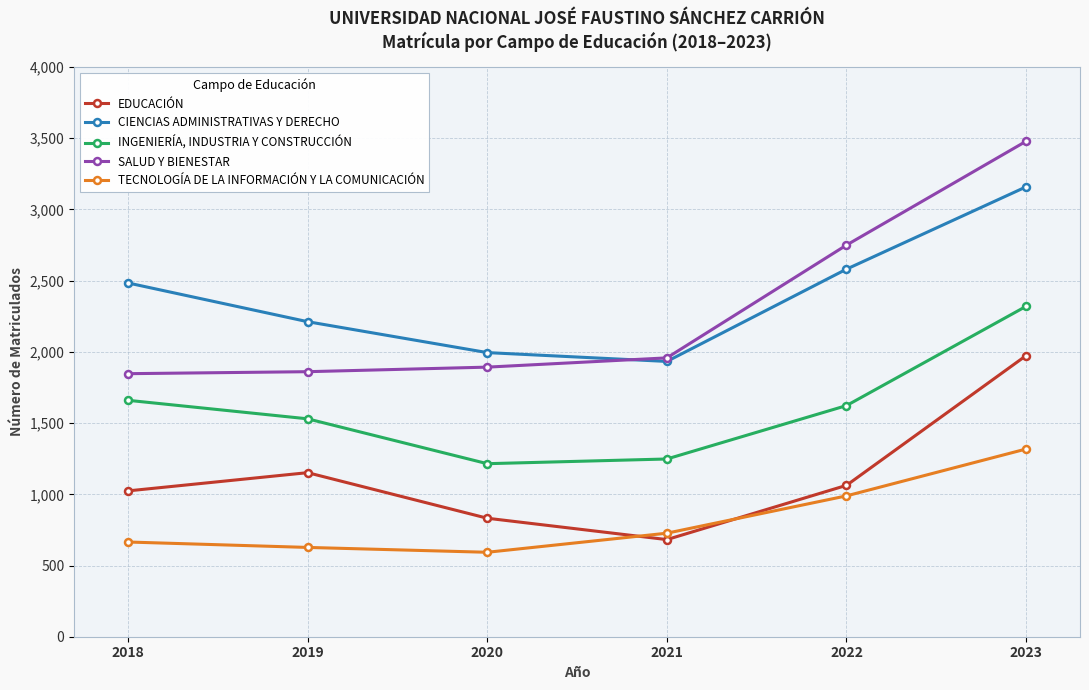

What is the difference between the highest and lowest values at 2021?

1276